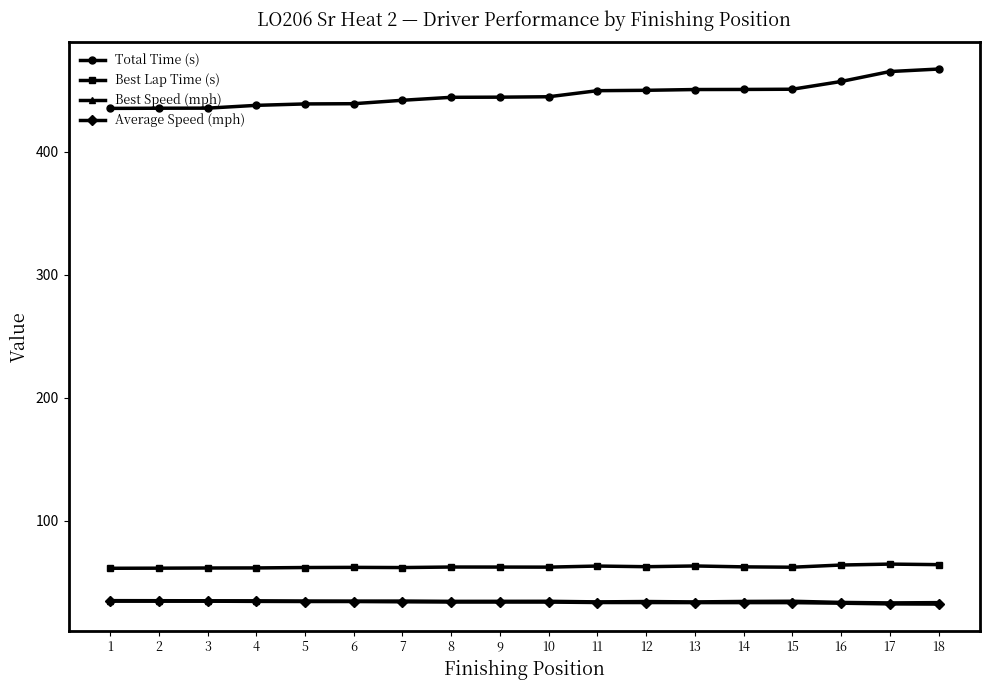

At which label does Total Time (s) first exceed 444?

8